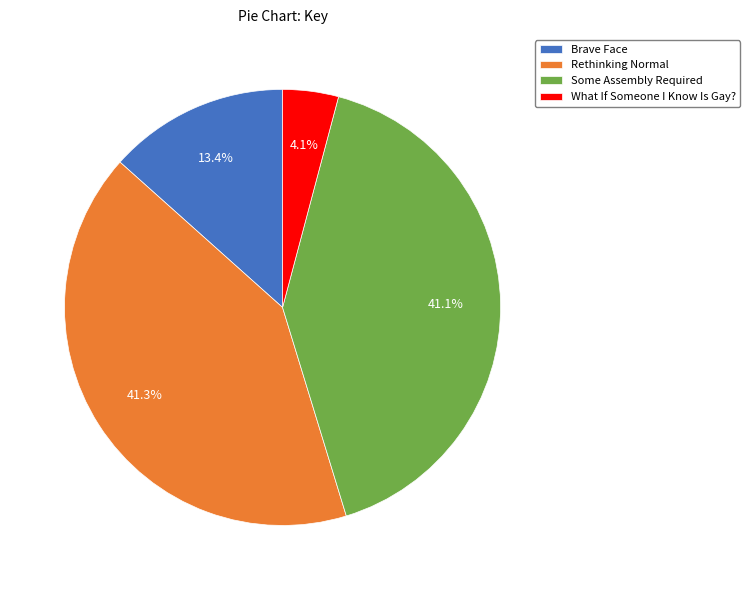

Do Rethinking Normal and What If Someone I Know Is Gay? together represent more than half of the pie?

No